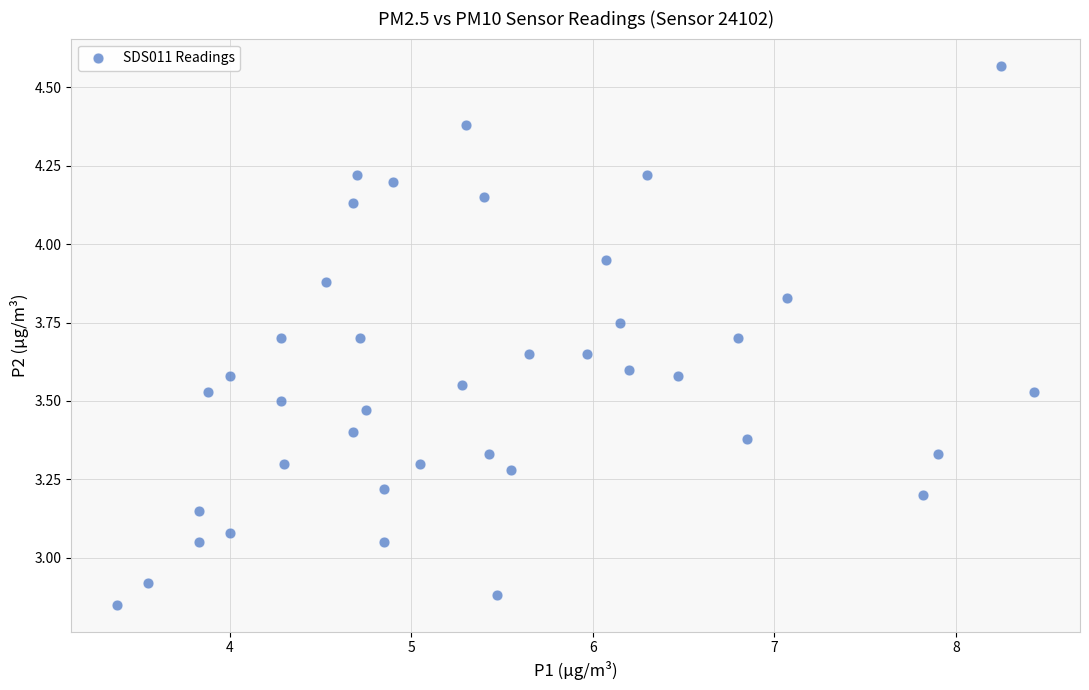

What is the range of X values (max minus min)?

5.0